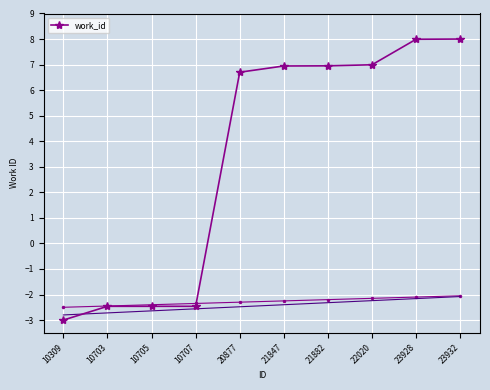

Between 10705 and 20877, which is larger?

20877